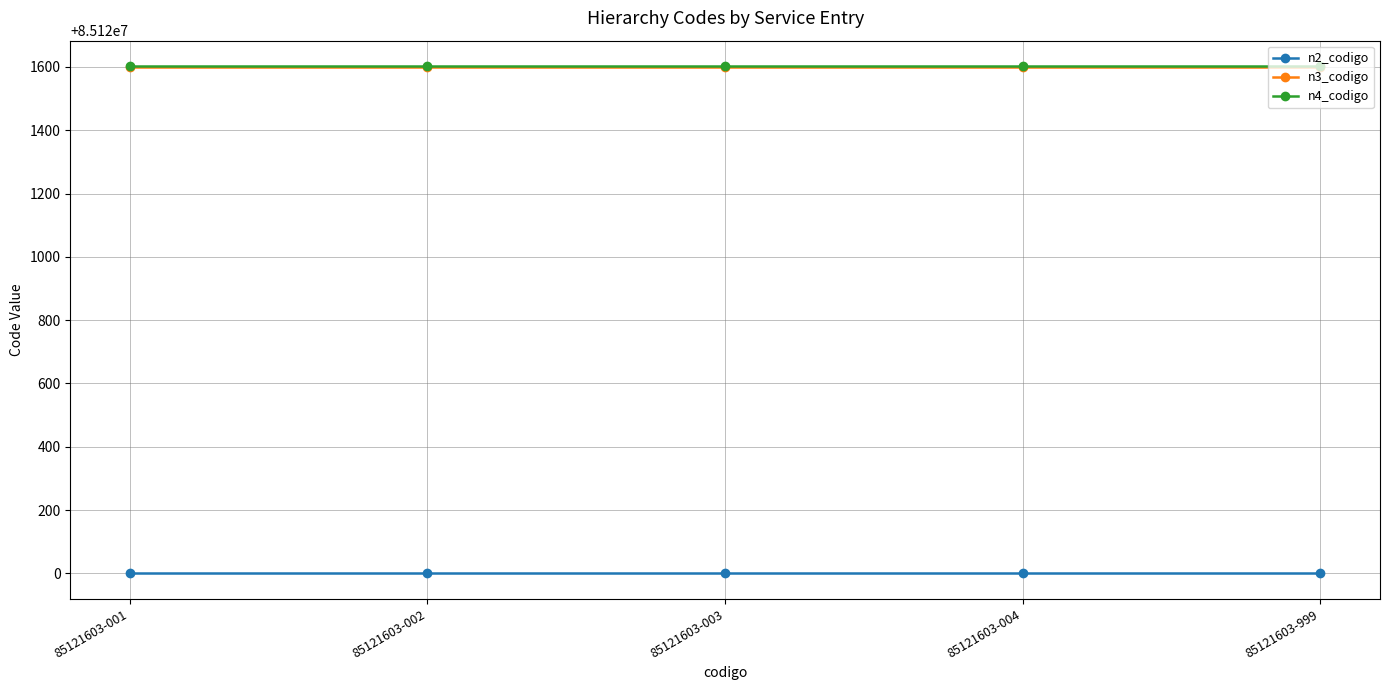

True or false: n3_codigo and n4_codigo intersect in this chart.

False